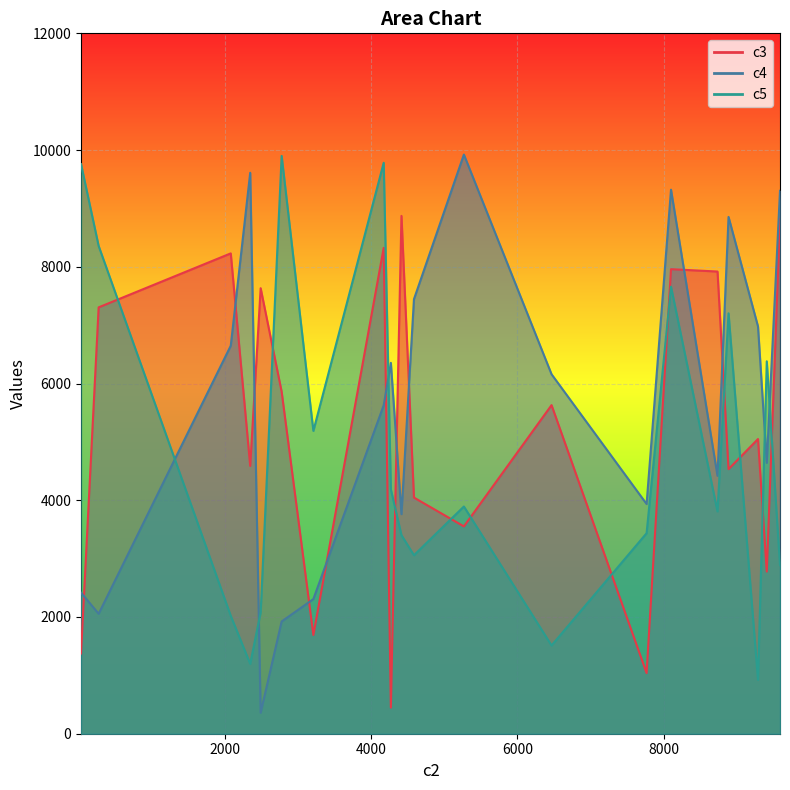

List the series in order of their overall mean, highest first.

c4, c3, c5